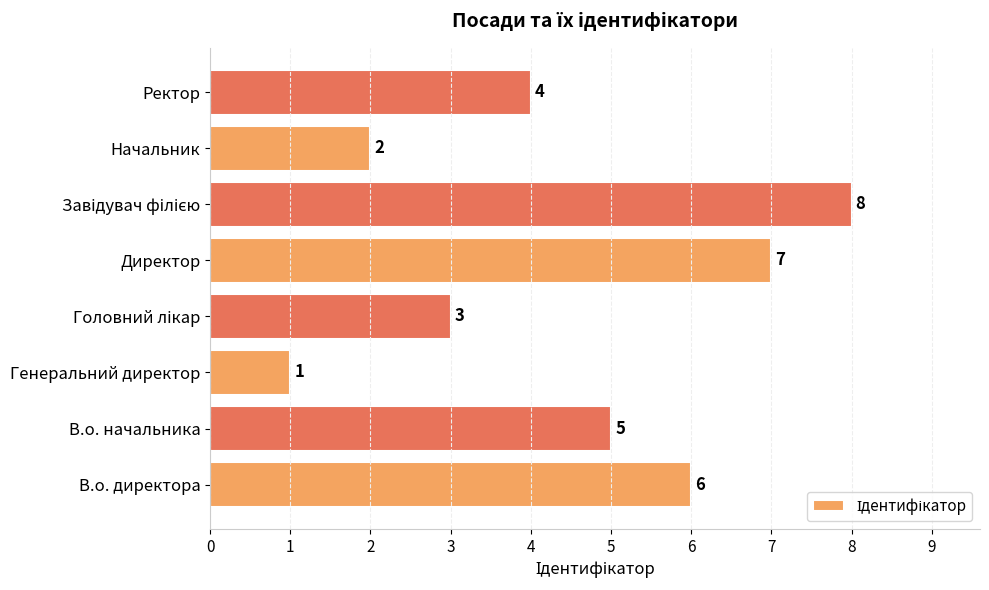

What is the difference between the maximum and minimum values?

7